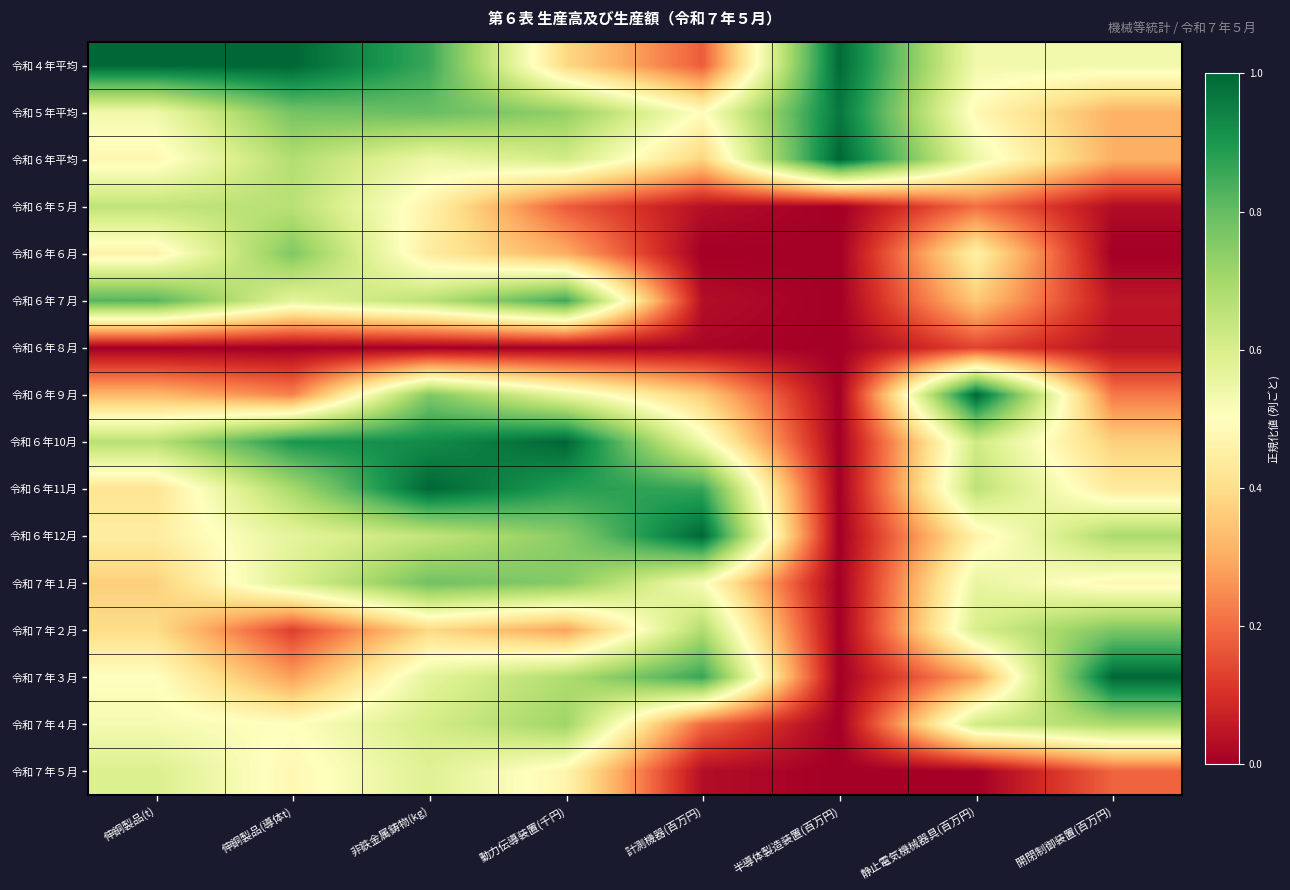

How many distinct data groups are displayed?

16